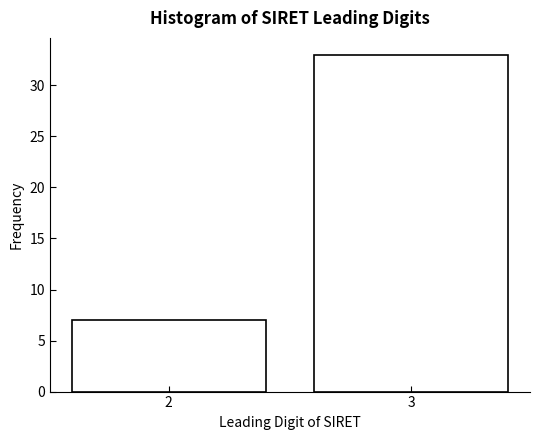

Reading right to left, list all the values displayed in this chart.

33	7